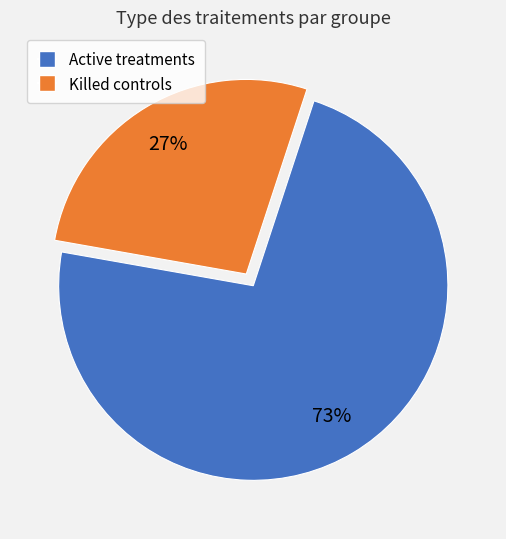

To the nearest percent, what is the average slice percentage?

50%